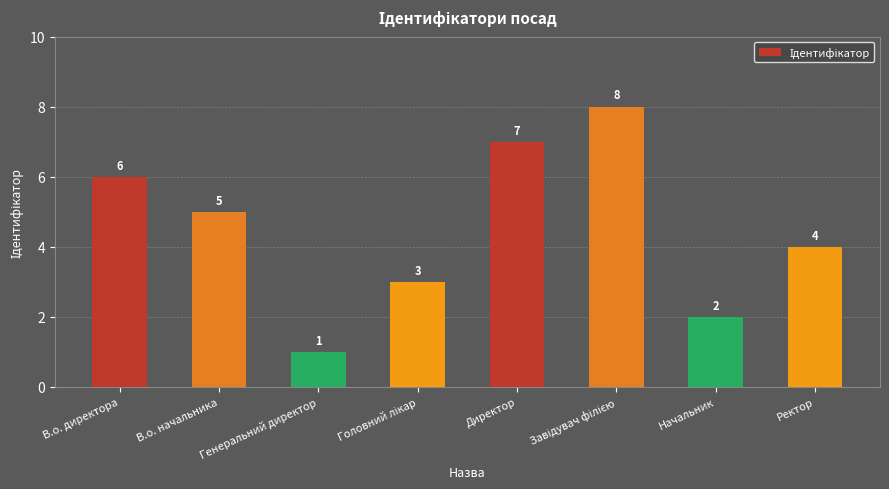

Between В.о. начальника and В.о. директора, which is larger?

В.о. директора